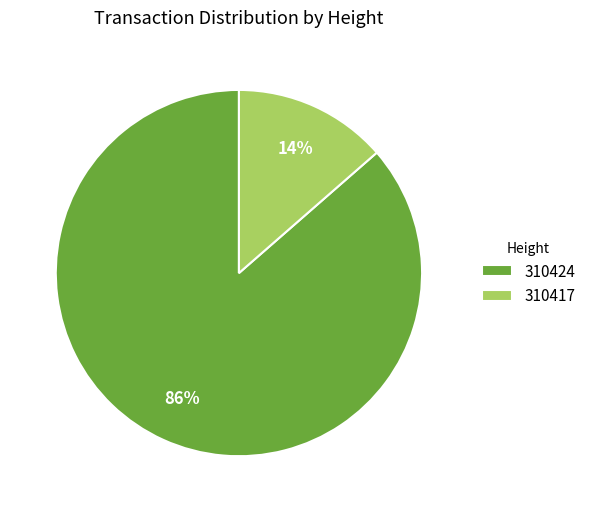

To the nearest percent, what is the average slice percentage?

50%